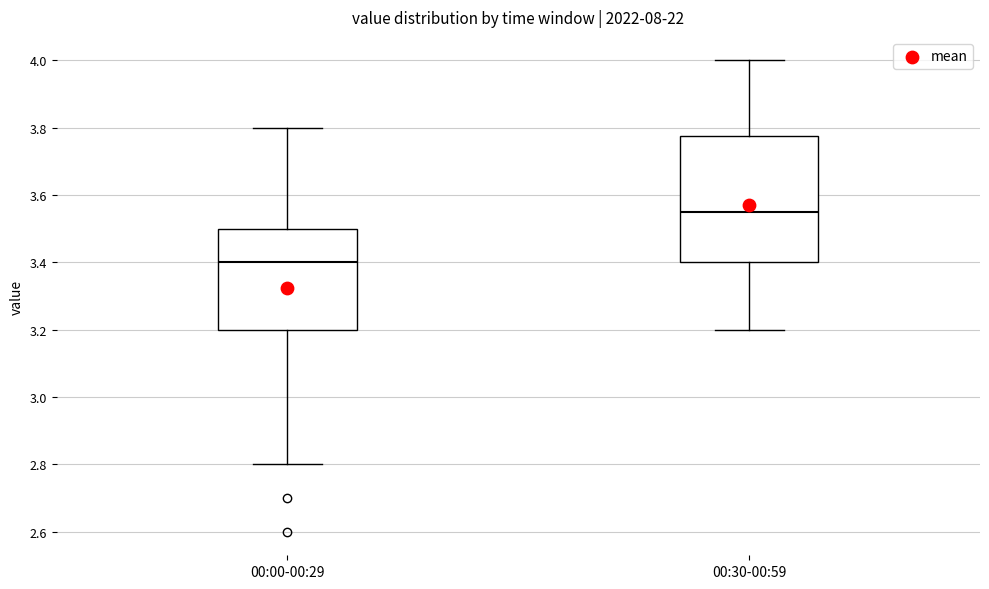

Reading left to right, read every box against the y-axis: the position of its median line, the range the box covers, and the ends of its whiskers. The values are not printed on the chart, so give them approximately, as read against the axis.

00:00-00:29: median 3.40, box 3.20 to 3.50, whiskers 2.80 to 3.80
00:30-00:59: median 3.56, box 3.40 to 3.78, whiskers 3.20 to 4.00